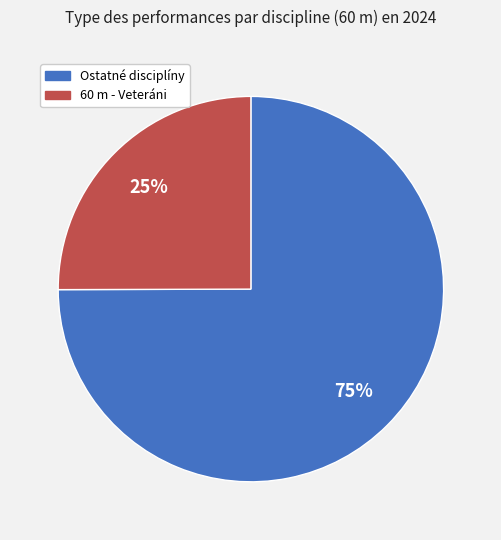

Is there any slice that represents more than half of the pie?

Yes